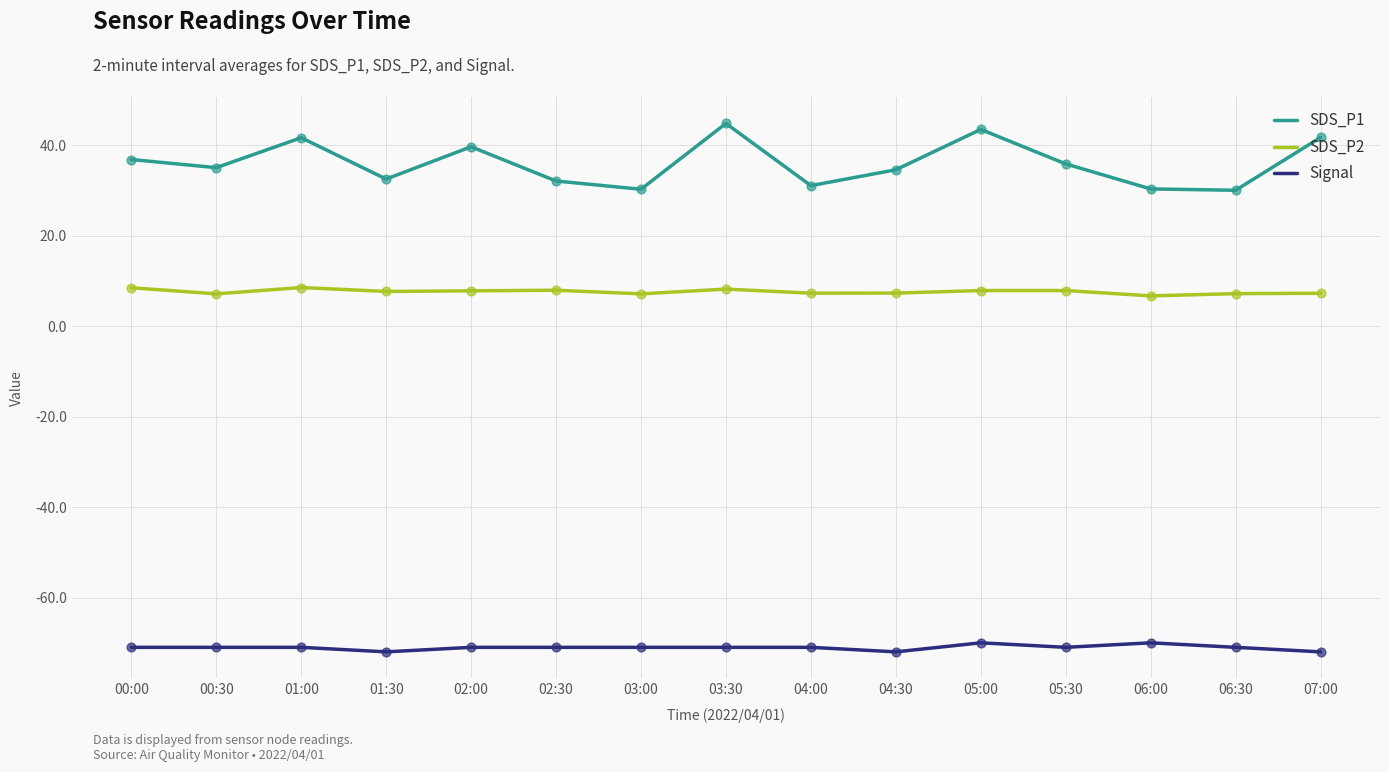

What are all the series names shown in the legend?

SDS_P1, SDS_P2, Signal